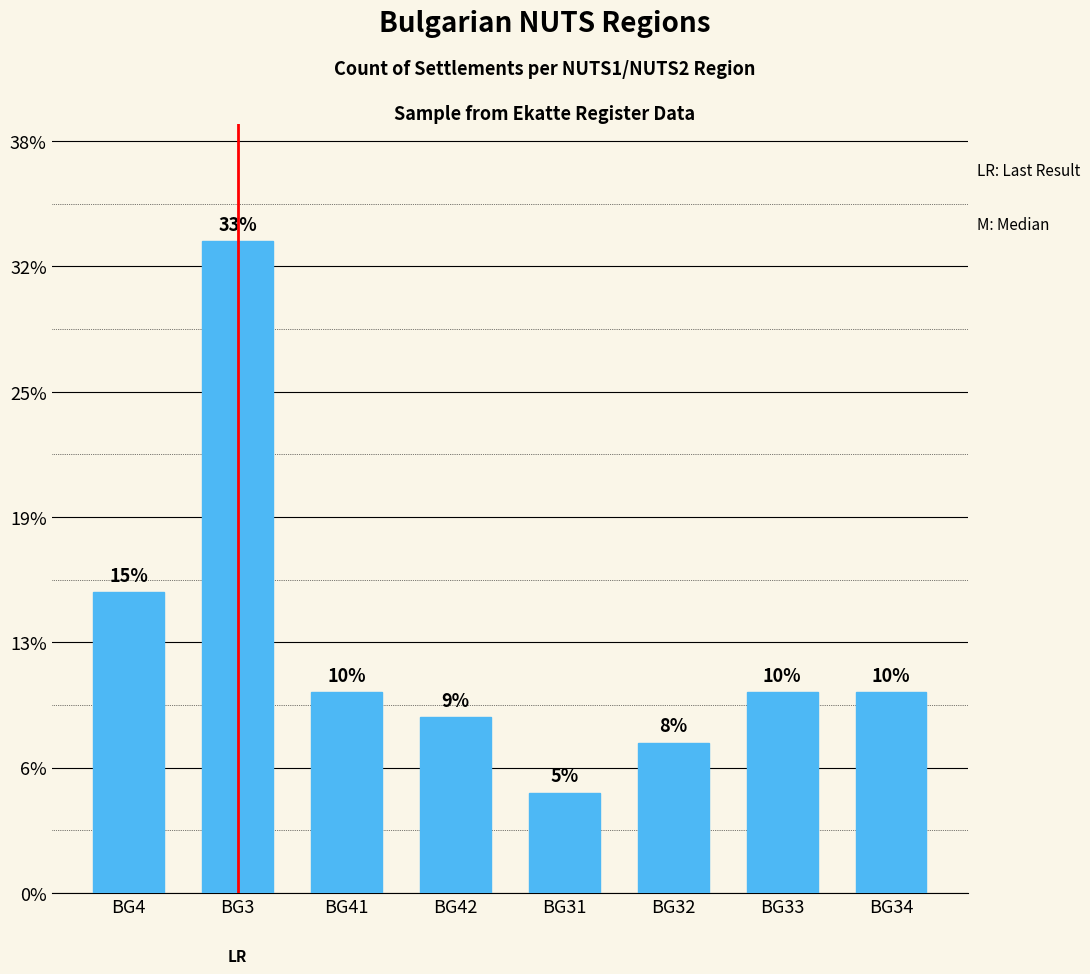

Does the chart contain any negative values?

No